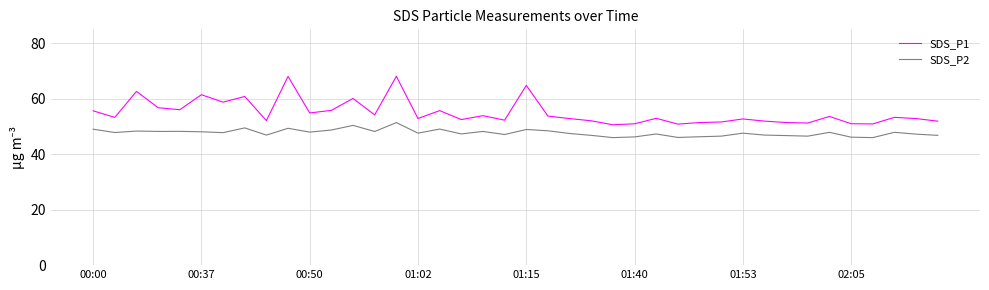

What is the maximum value for SDS_P1?

68.1